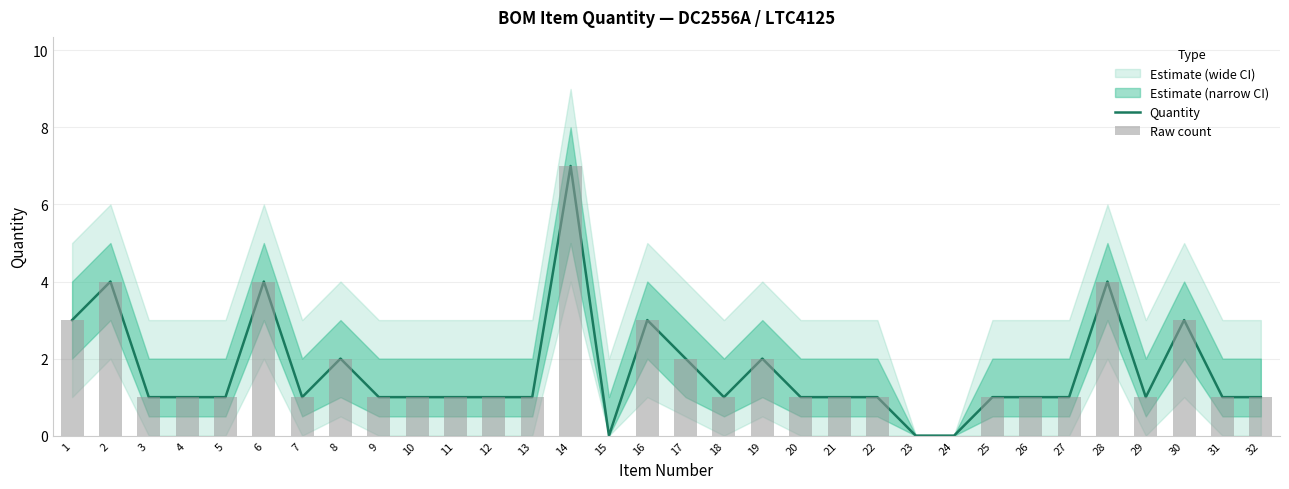

How many data points does each series have?

32